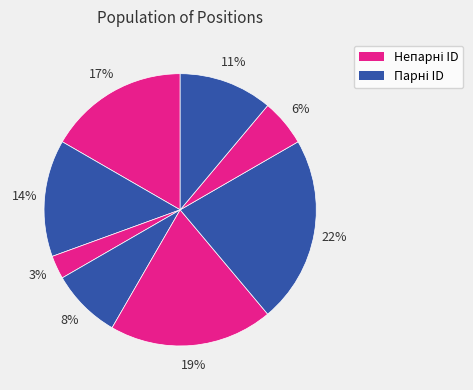

Does any single category account for the majority?

No